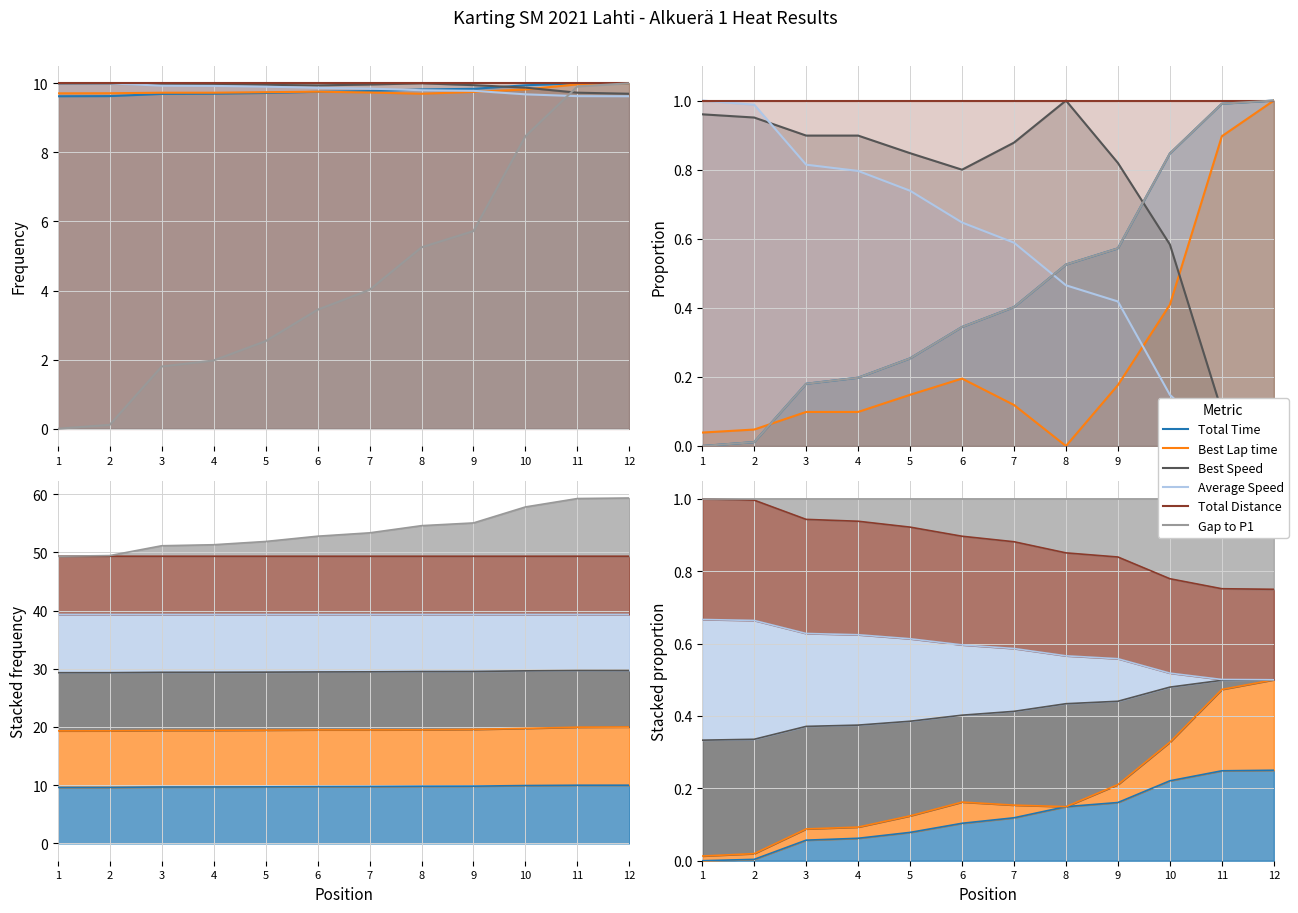

Which series changed the most between 3 and 6?

Average Speed